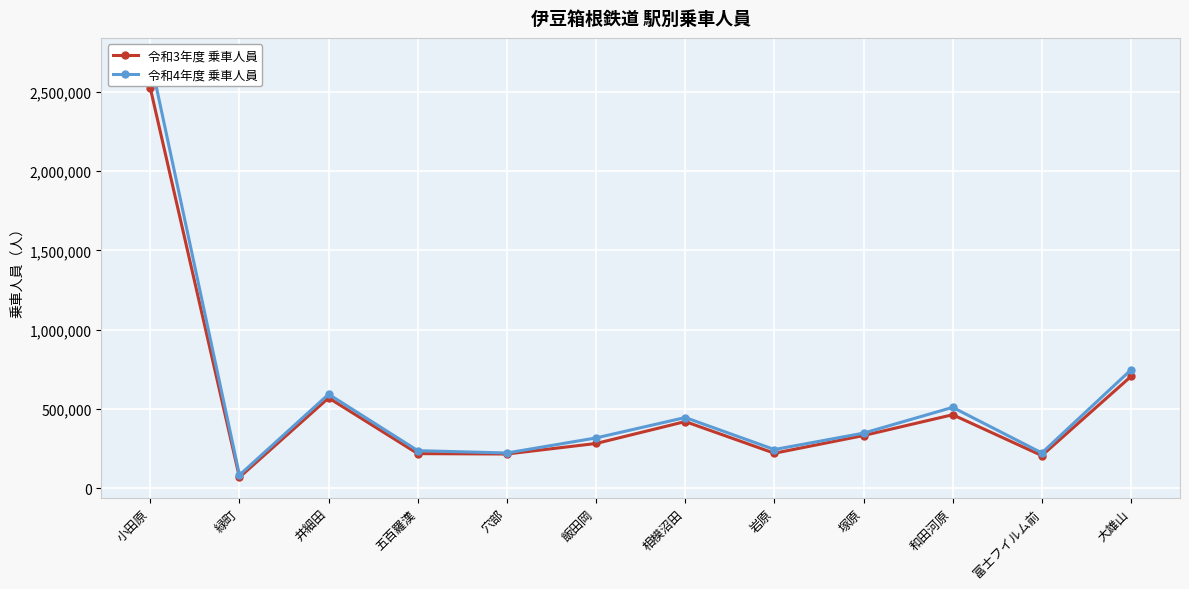

In 令和3年度 乗車人員, how many points are lower than both neighbors (excluding endpoints)?

4